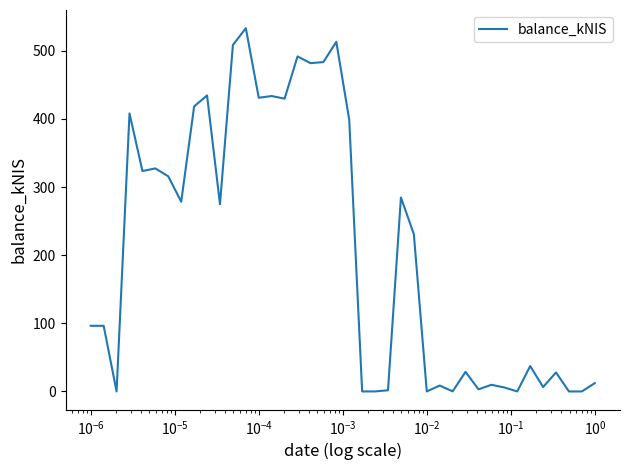

How many lines are shown in the chart?

1